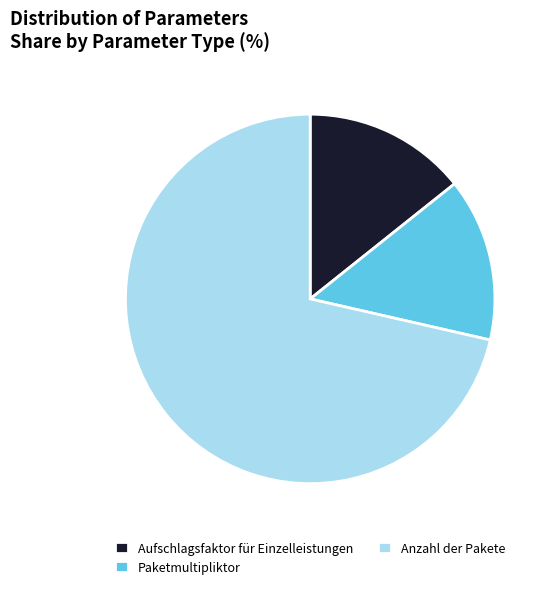

What is the ratio of the value at Paketmultipliktor to the value at Aufschlagsfaktor für Einzelleistungen?

1.0